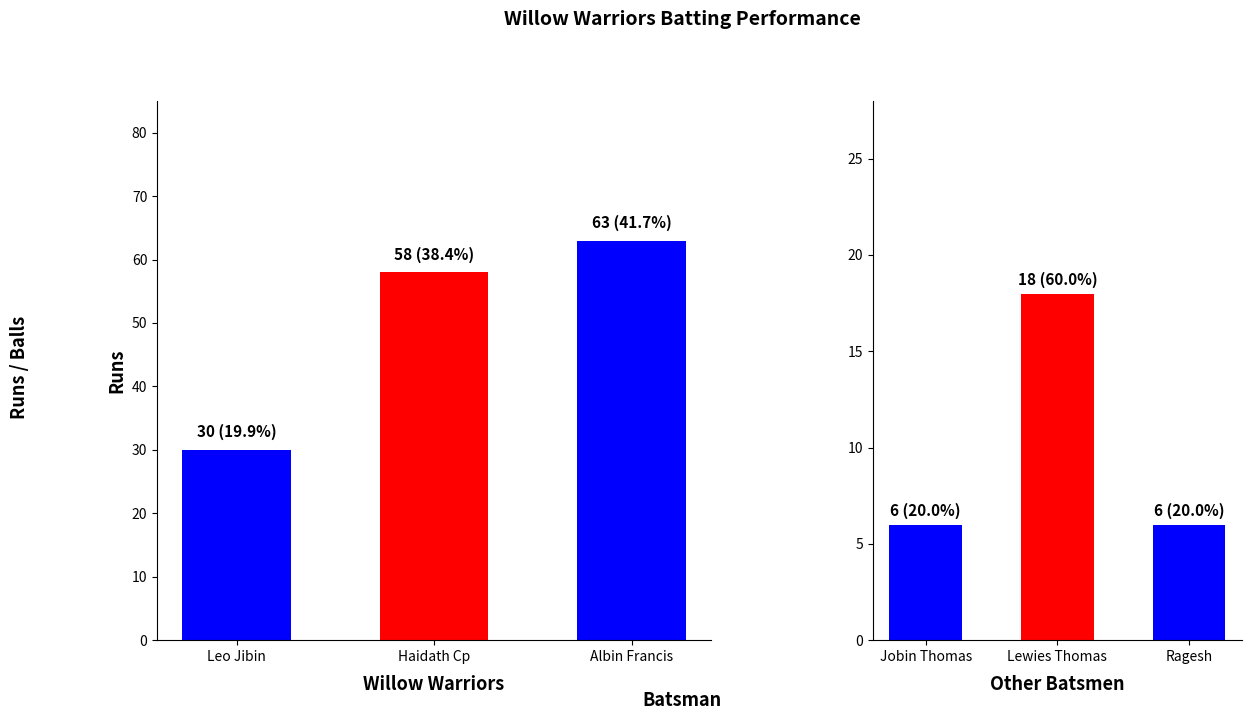

What is the label of the 2nd bar from the right?

Haidath Cp